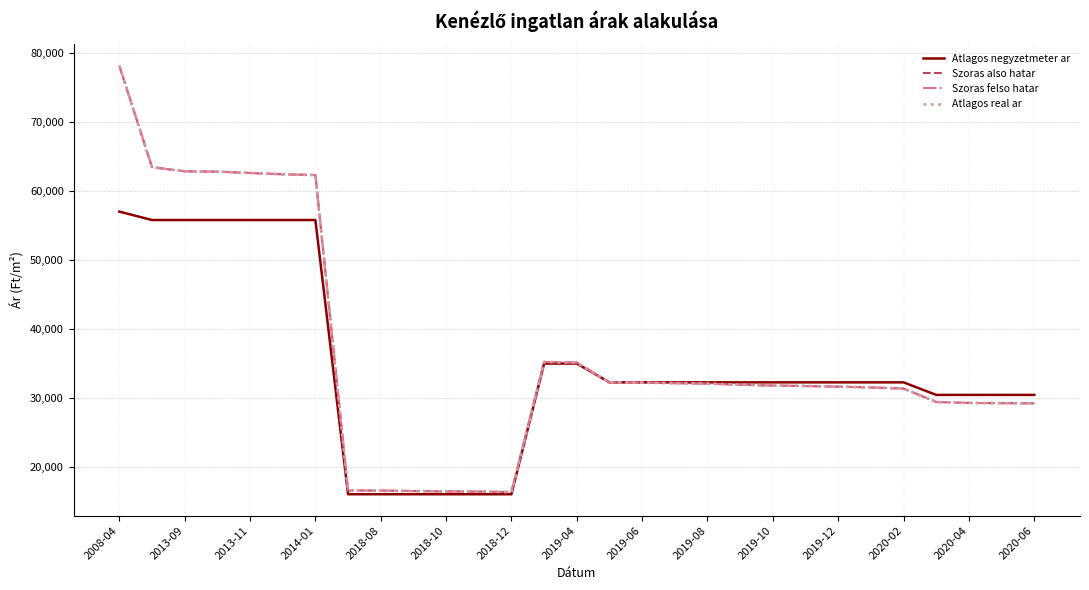

Does the chart display data point markers on the line(s)?

No